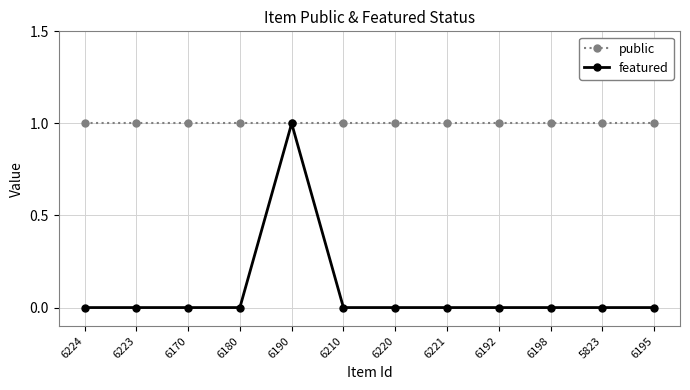

What is the total value across all series at 6180?

1